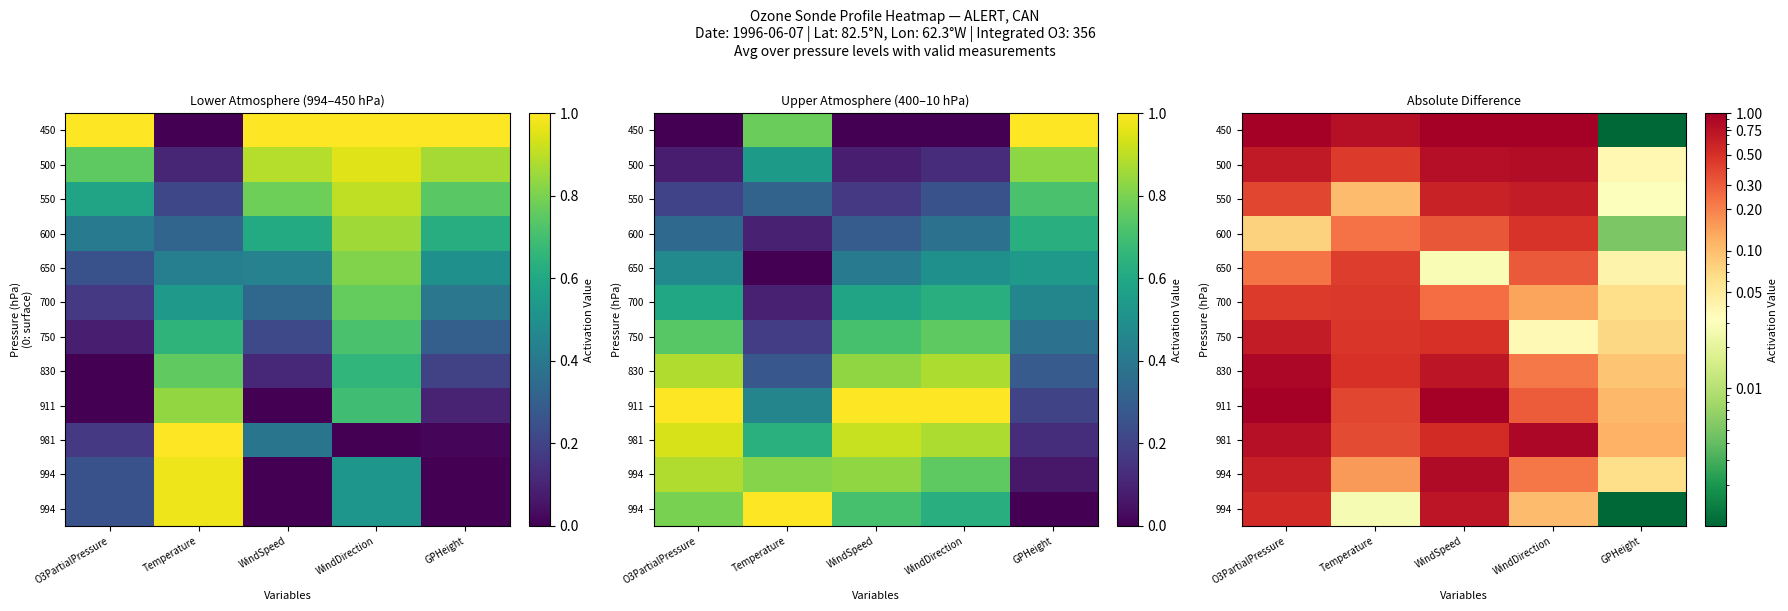

Which has a higher value, O3PartialPressure or GPHeight?

O3PartialPressure